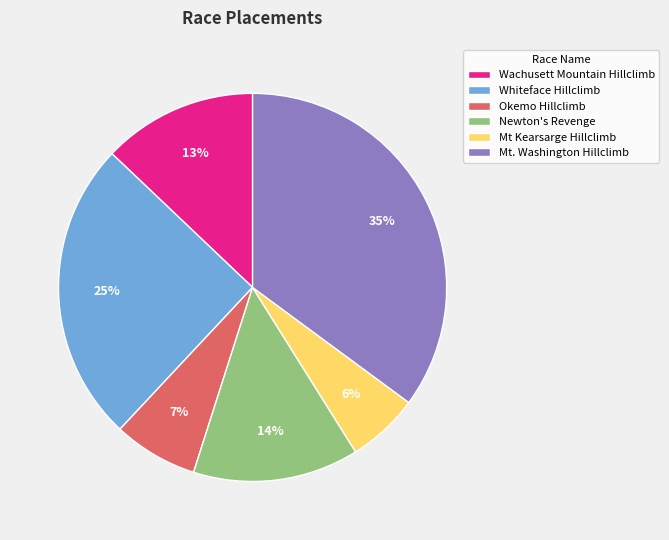

Which has a higher value, Mt. Washington Hillclimb or Whiteface Hillclimb?

Mt. Washington Hillclimb